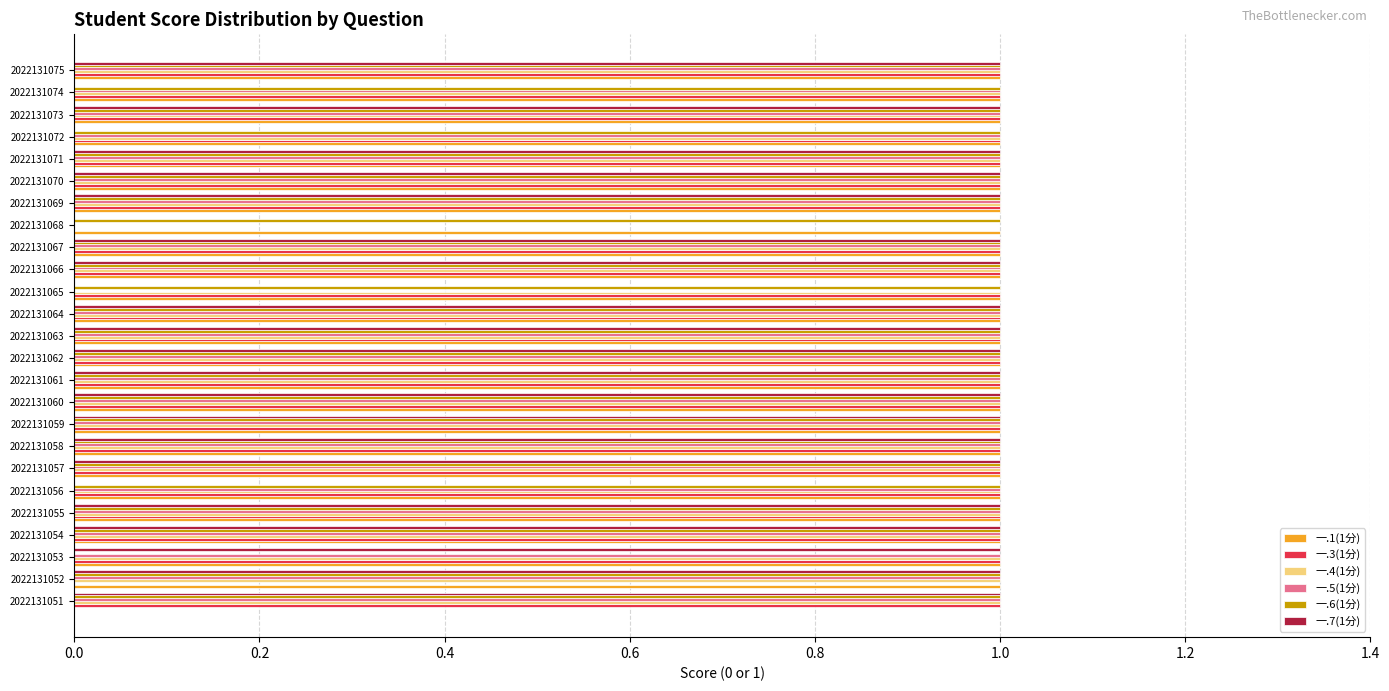

What is the highest value of the 一.7(1分) series?

1